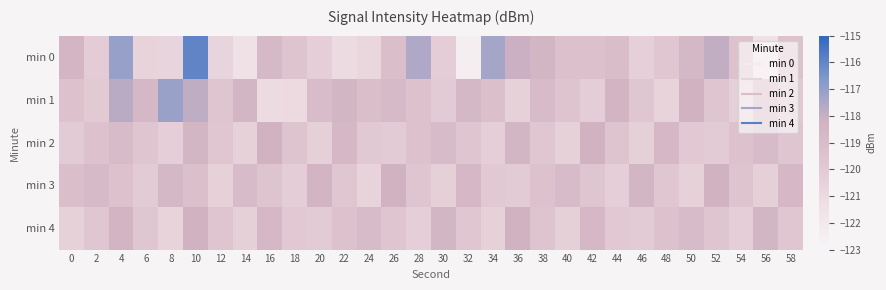

What is the spread (max minus min) of values at 16?

2.9